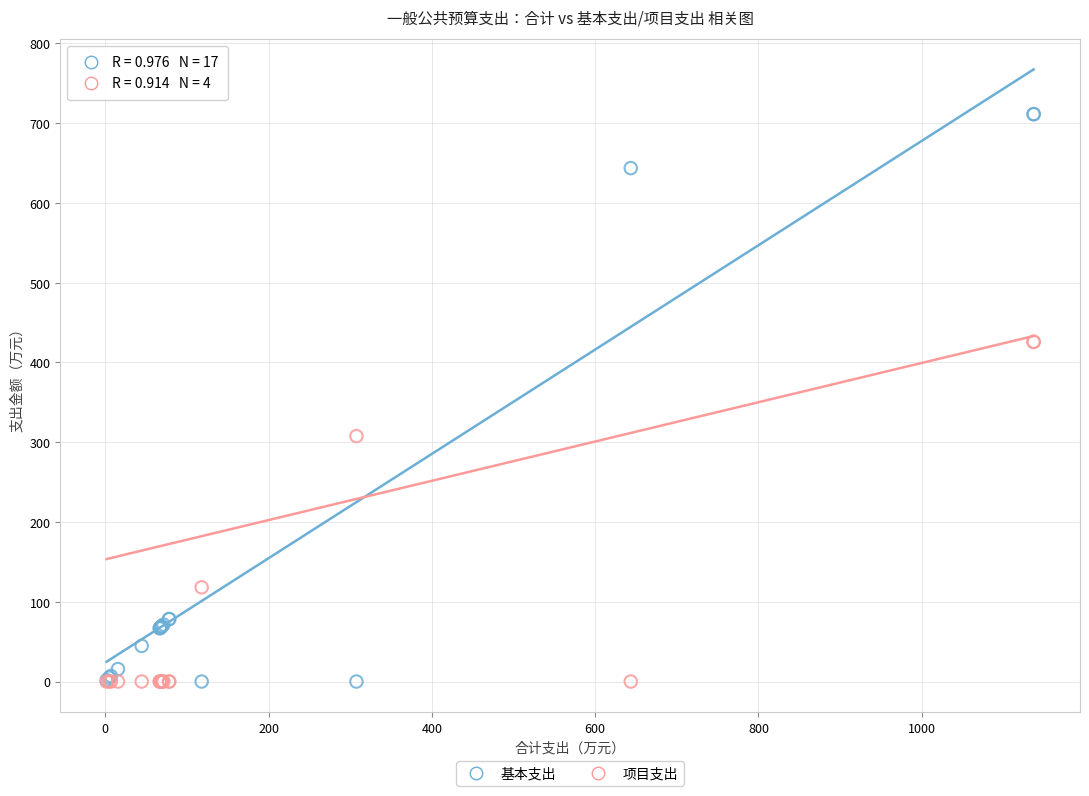

What is the X range (max minus min) for the scatter plot?

1135.3